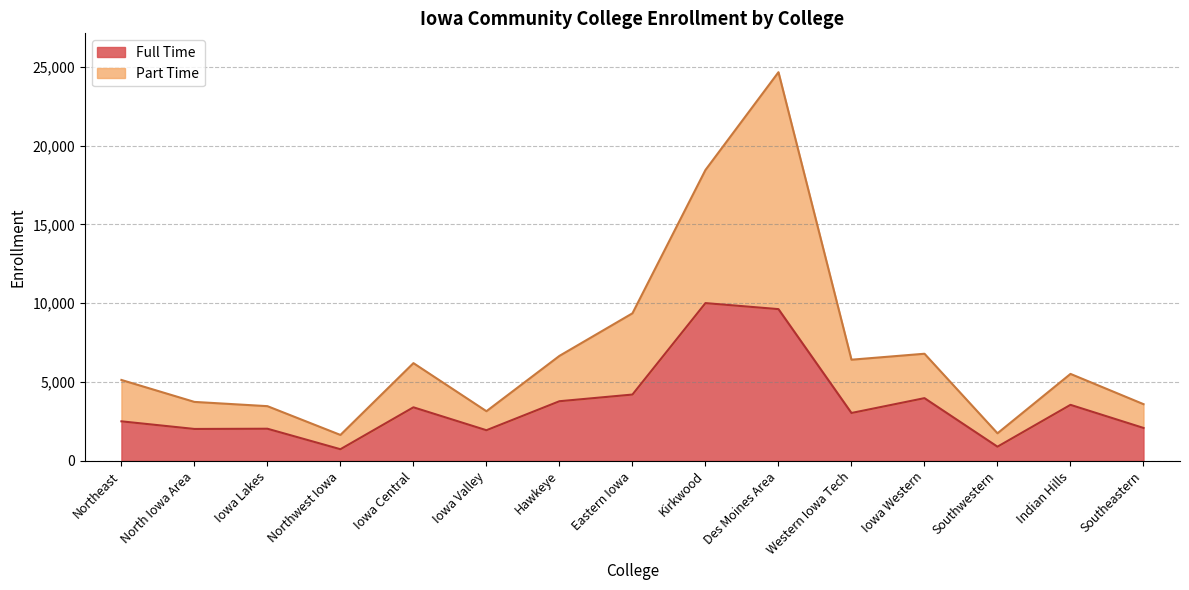

Reading right to left, what are all the values shown in this chart?

Southeastern=3601	Indian Hills=5520	Southwestern=1753	Iowa Western=6799	Western Iowa Tech=6421	Des Moines Area=24658	Kirkwood=18456	Eastern Iowa=9365	Hawkeye=6664	Iowa Valley=3154	Iowa Central=6204	Northwest Iowa=1648	Iowa Lakes=3474	North Iowa Area=3744	Northeast=5136